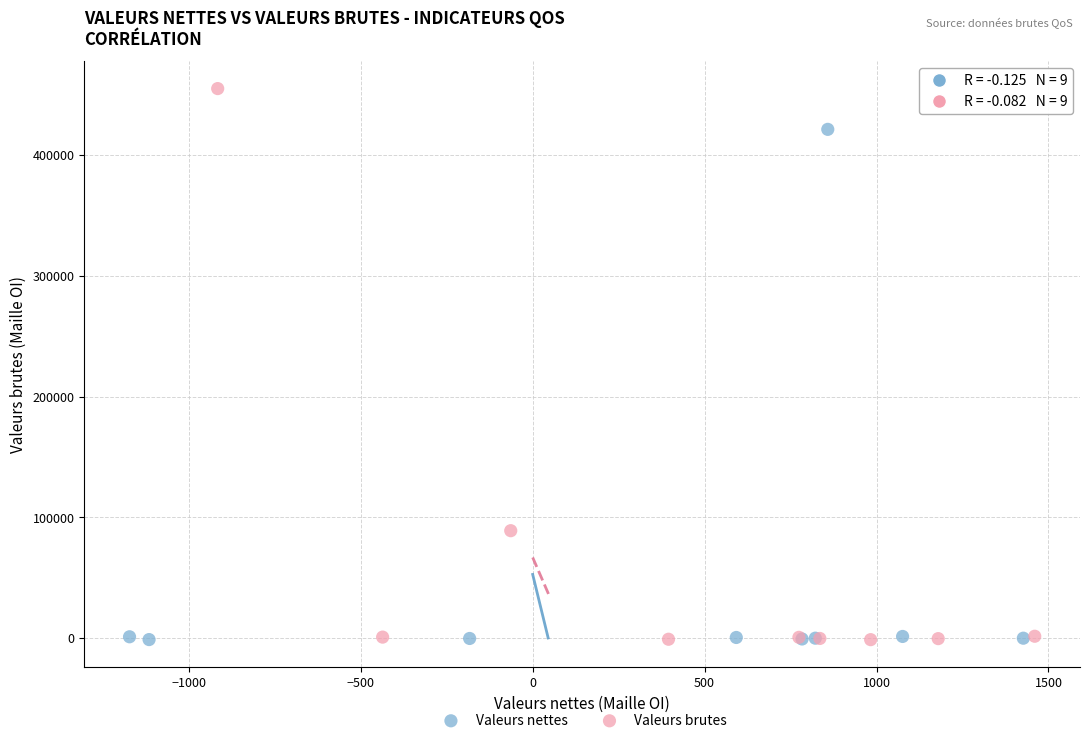

Which series reaches the maximum Y coordinate?

Valeurs brutes